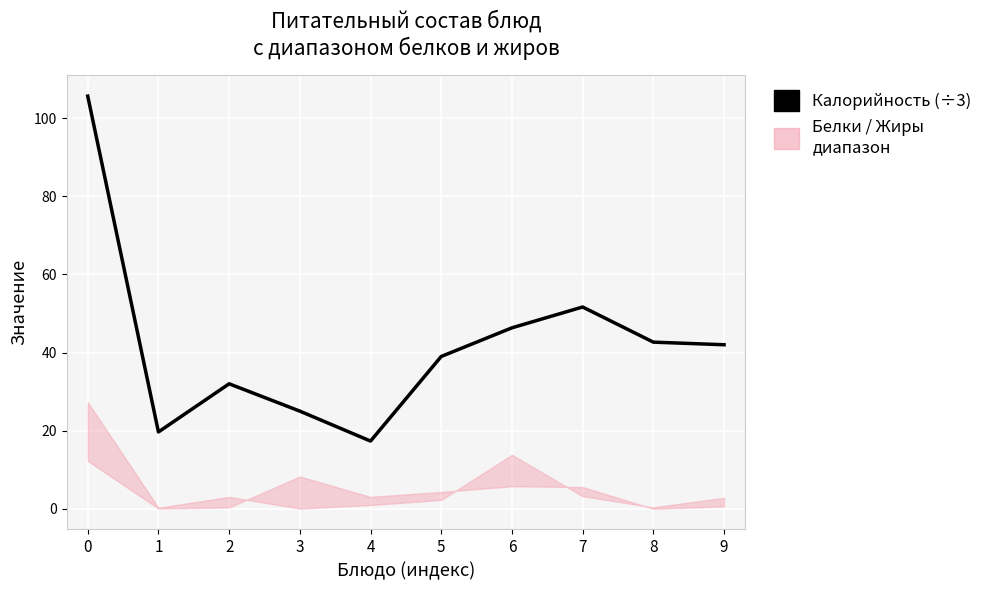

Reading left to right, what are all the values shown in this chart?

105.7	19.7	32.0	25.0	17.3	39.0	46.3	51.7	42.7	42.0